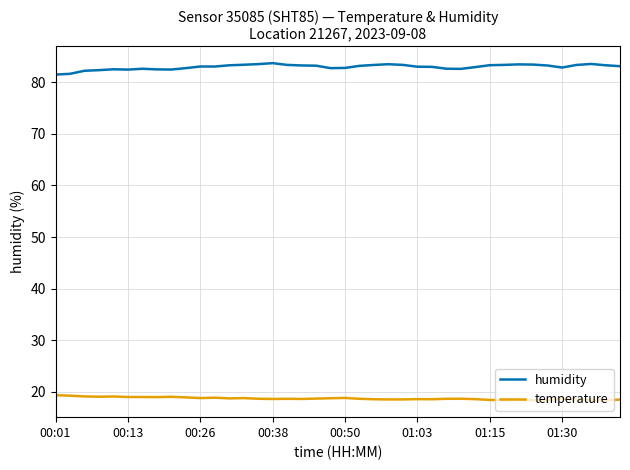

True or false: humidity and temperature intersect in this chart.

False